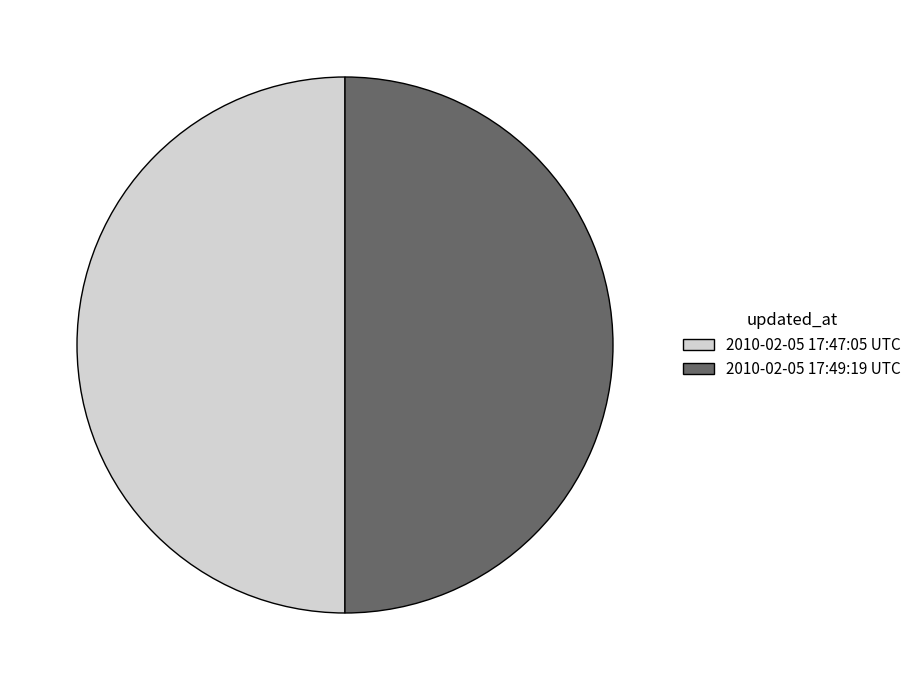

True or false: 2010-02-05 17:47:05 UTC accounts for 50% of the total.

True